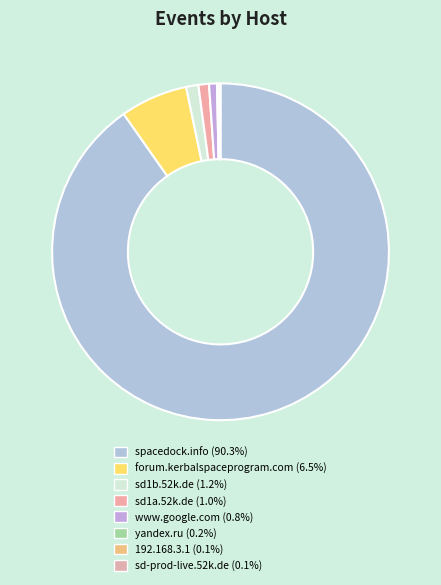

What portion of the pie excludes yandex.ru?

99.8%